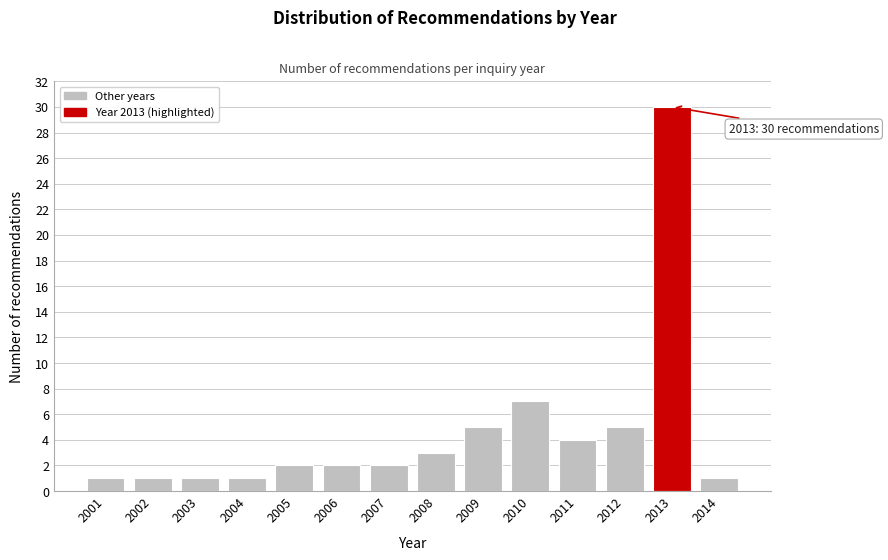

Reading left to right, transcribe all the data shown in this chart.

1	1	1	1	2	2	2	3	5	7	4	5	30	1